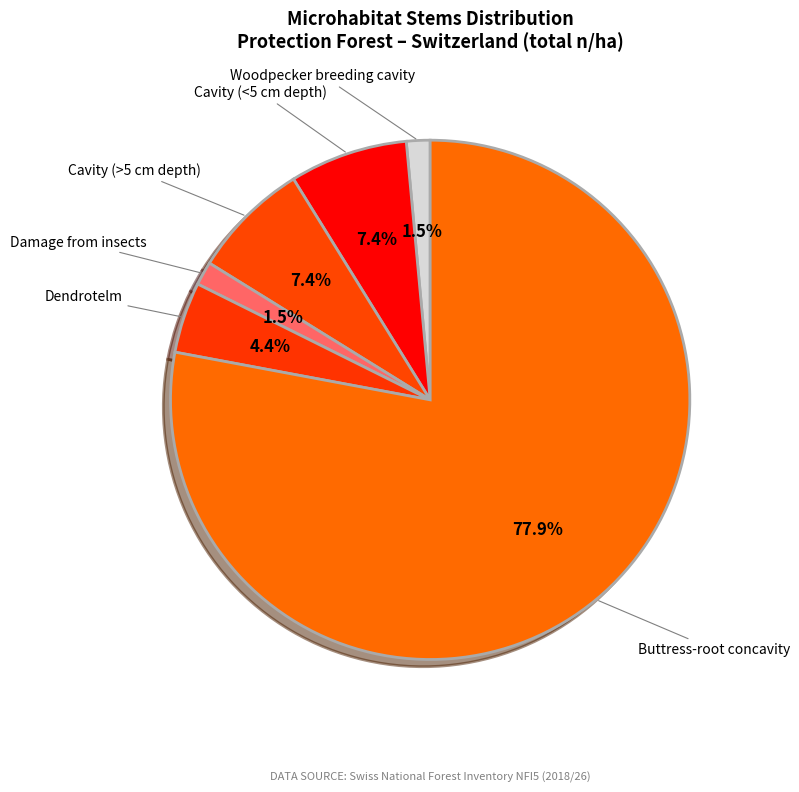

Which category accounts for the majority?

Buttress-root concavity (total)